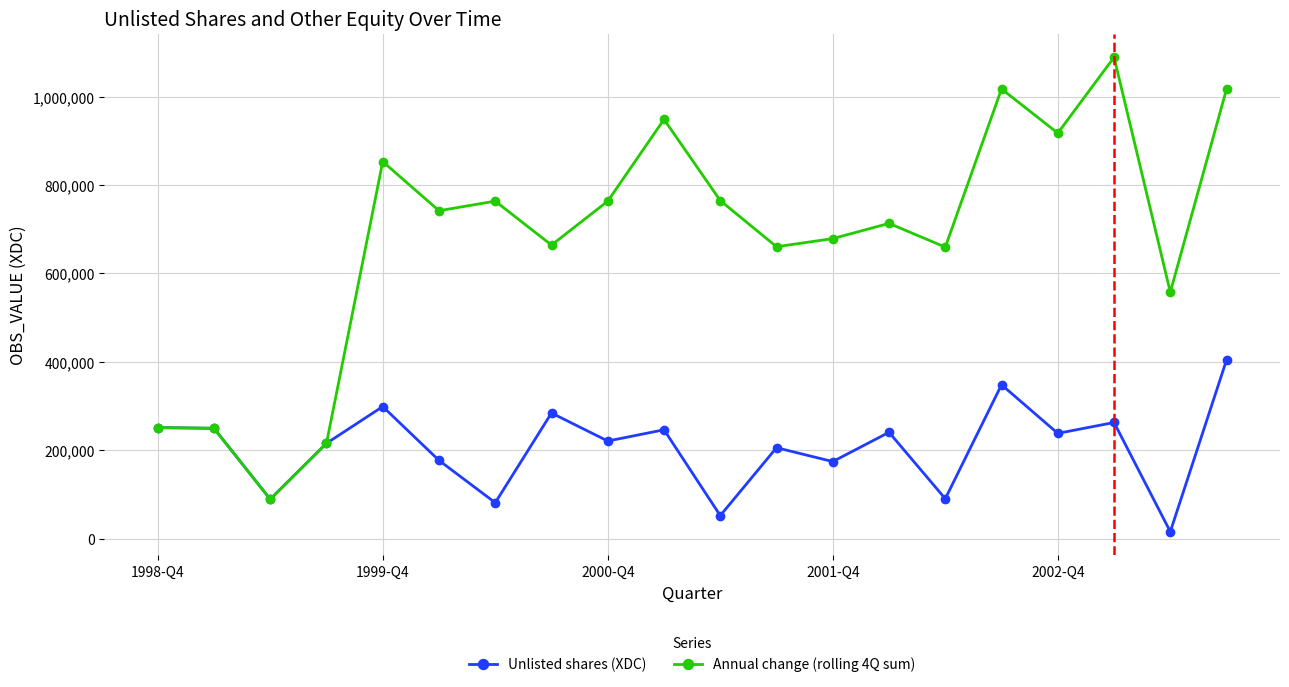

Does the chart have visible grid lines?

Yes